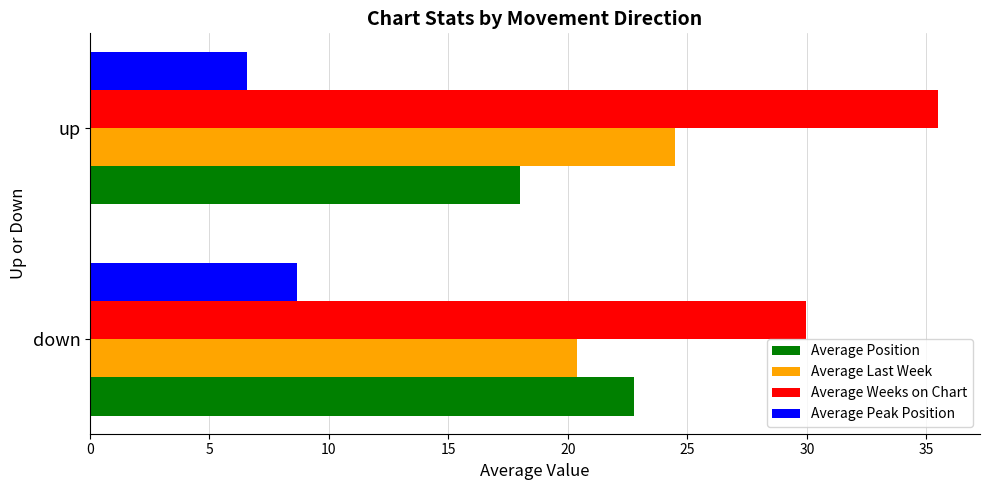

The value of Average Peak Position at up is 6.6. True or false?

True